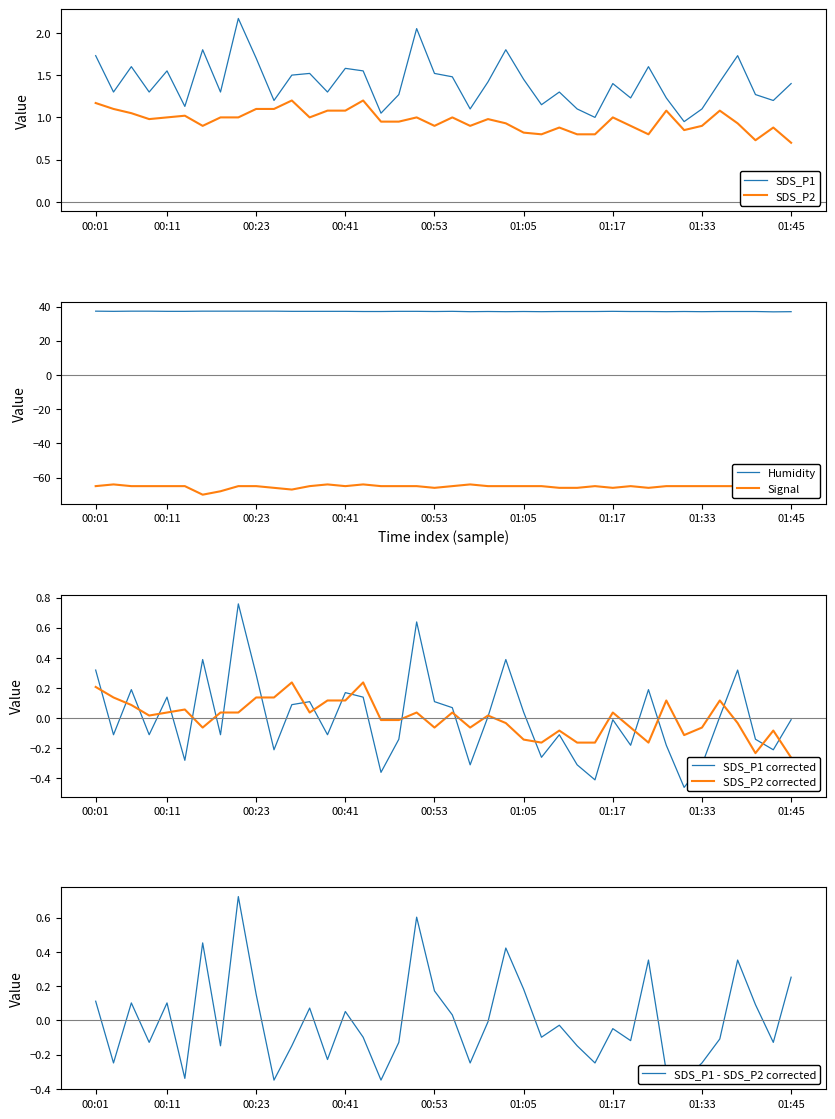

Does the chart have visible grid lines?

No